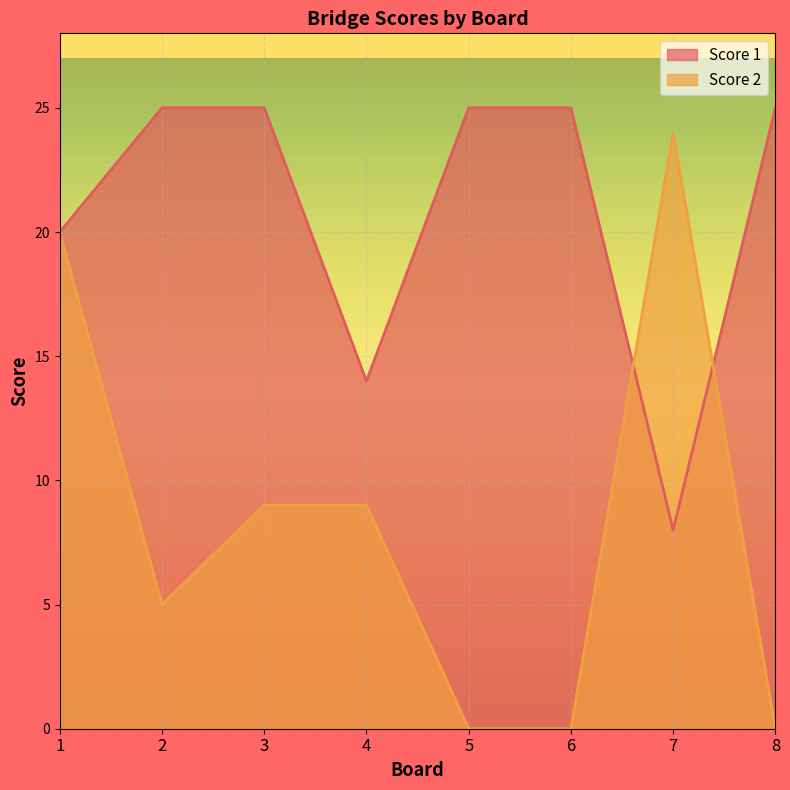

What is the difference between the second highest and minimum values in the Score 1 series?

17